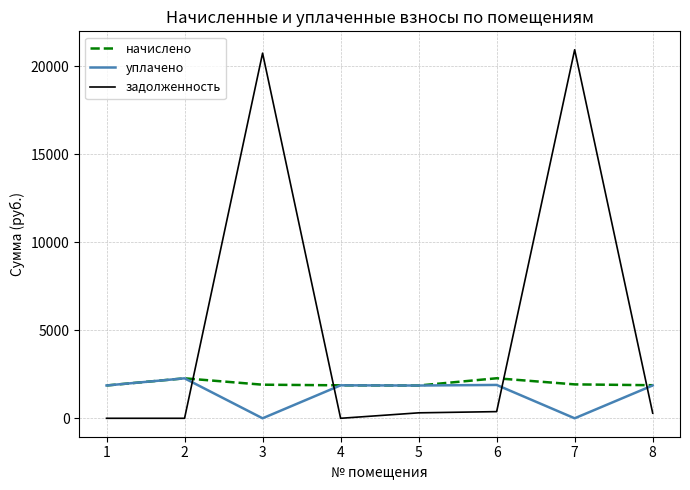

Count the number of categories in the chart.

8